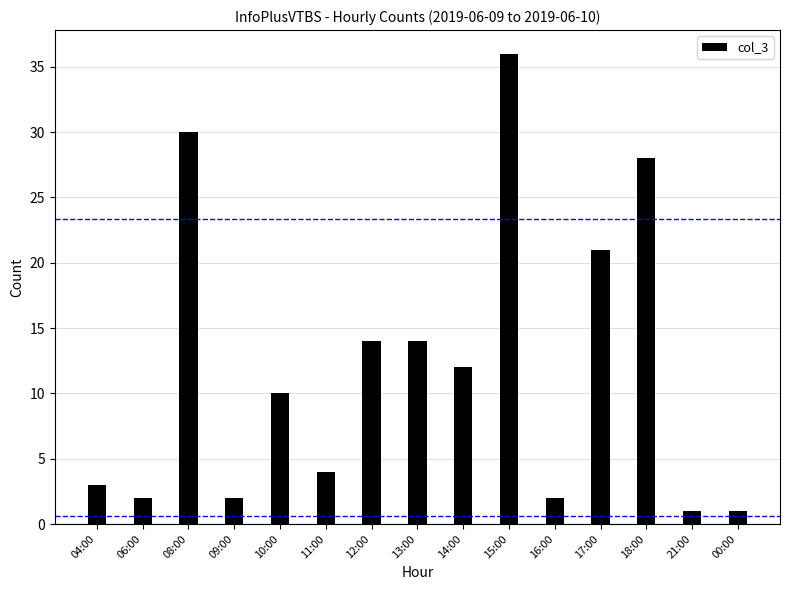

What is the difference between the values at 04:00 and 18:00?

25